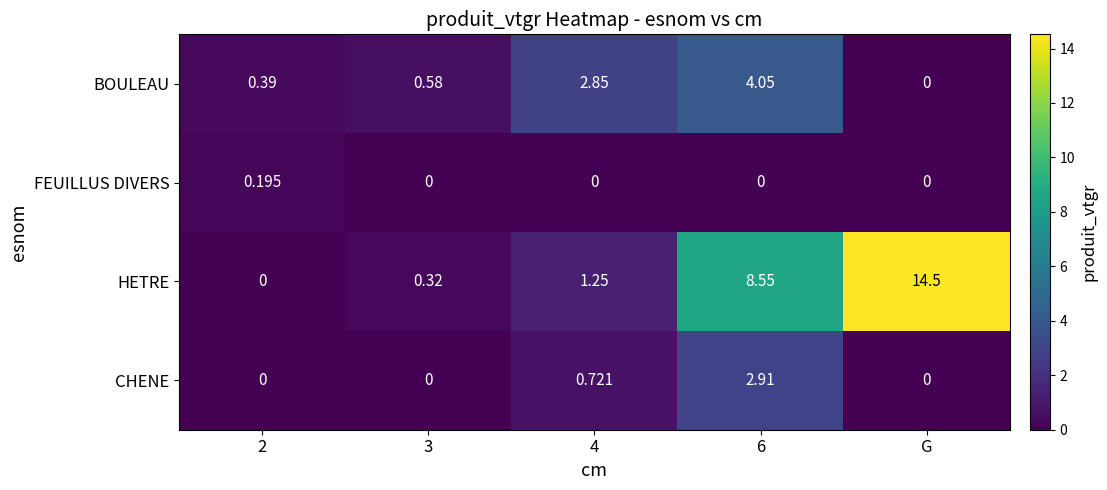

Rank the series by their maximum value, from lowest to highest.

FEUILLUS DIVERS, CHENE, BOULEAU, HETRE